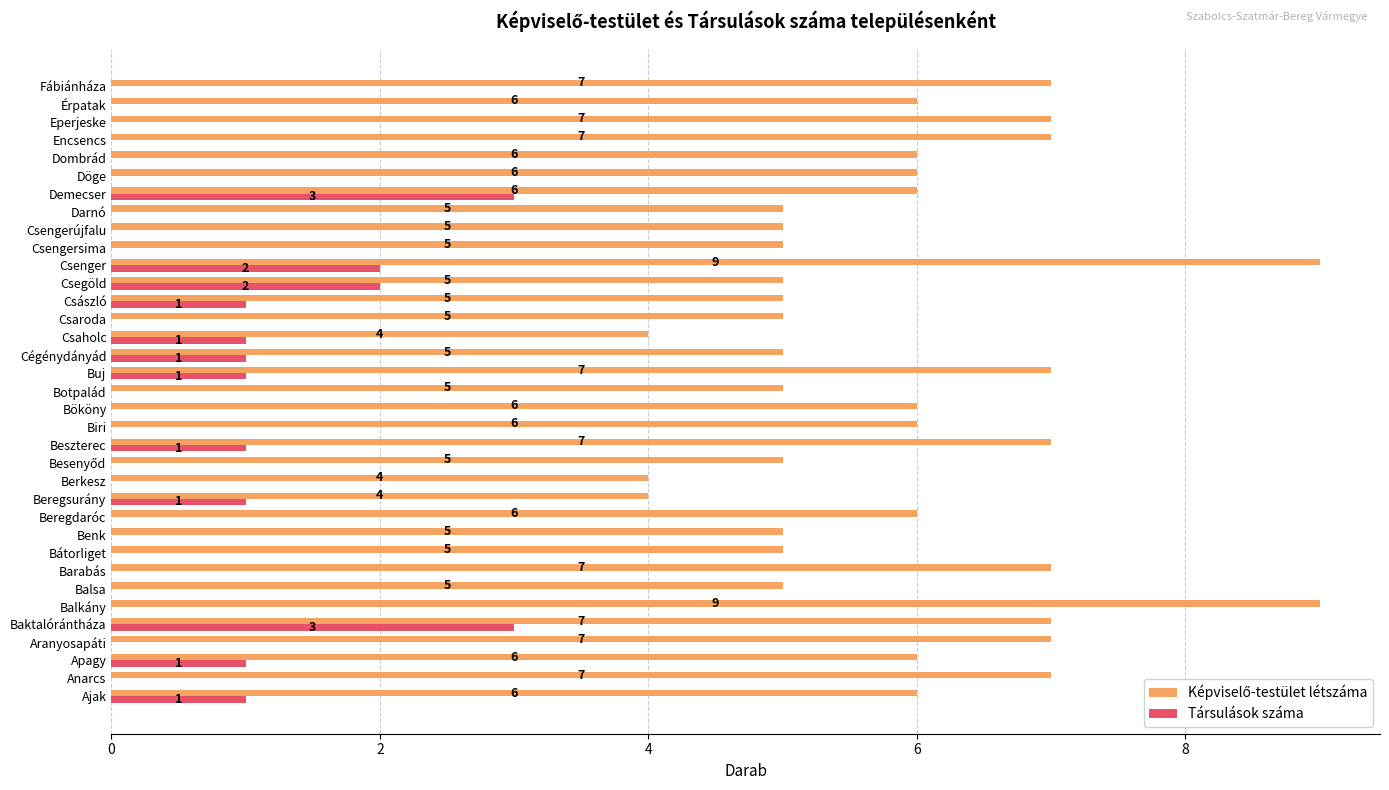

How many Társulások száma values are between 0 and 1?

31